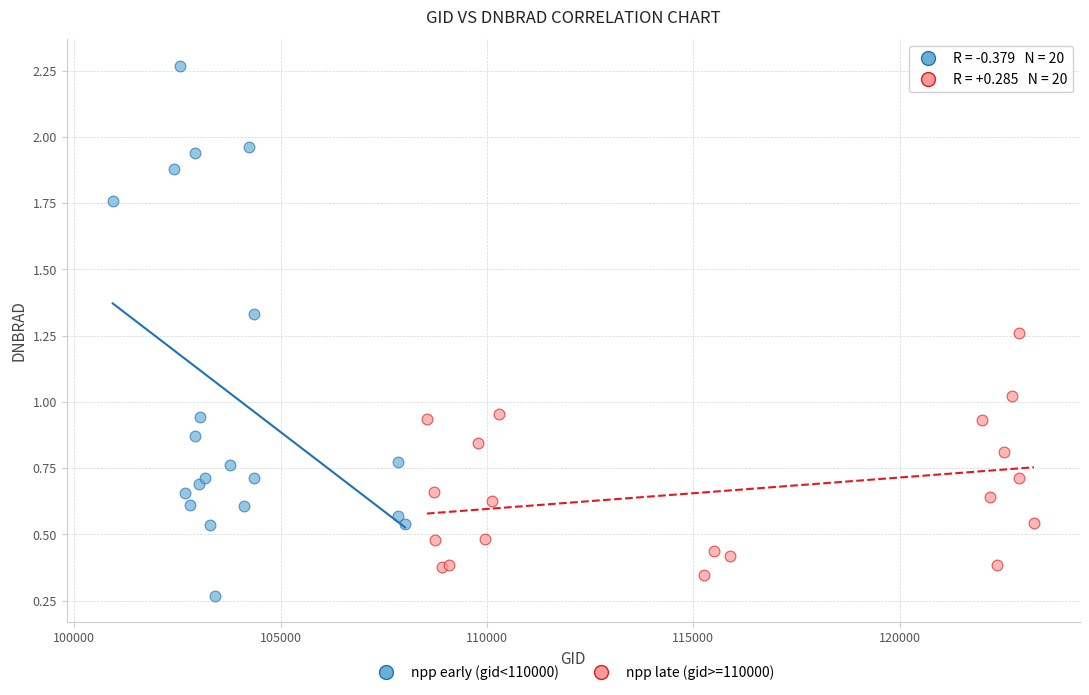

Which series reaches the maximum Y coordinate?

npp early (gid<110000)